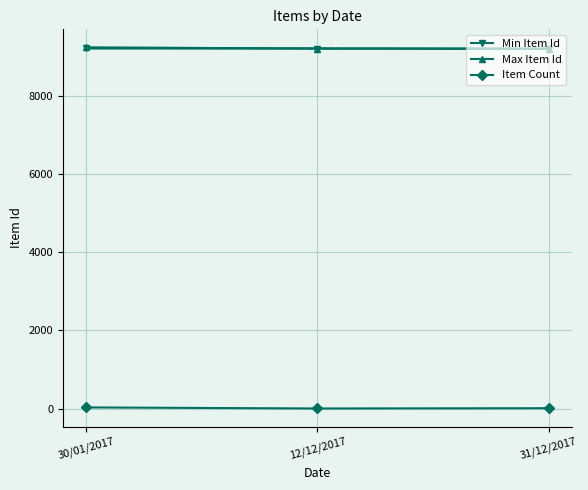

At how many categories does at least one series exceed 4706?

3